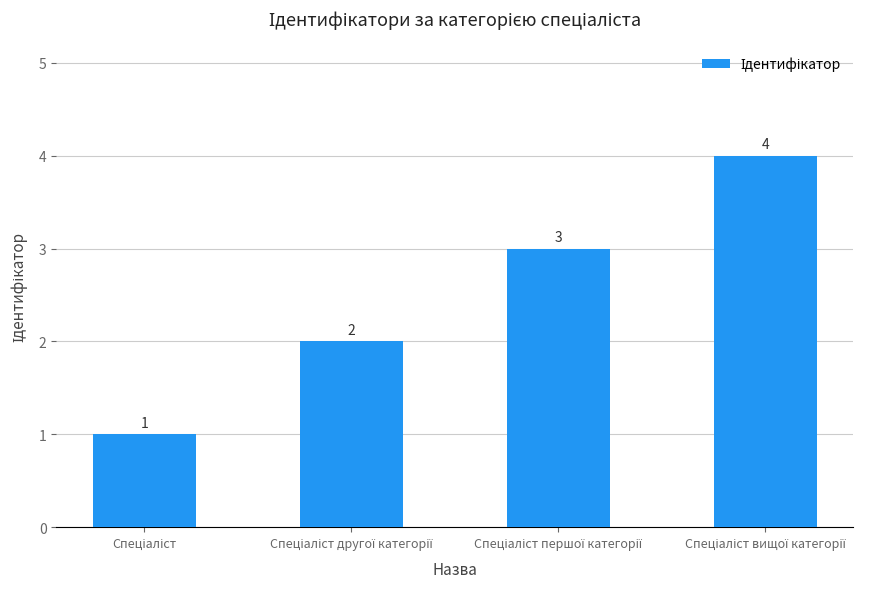

Count the values in the range 2 to 4.

3